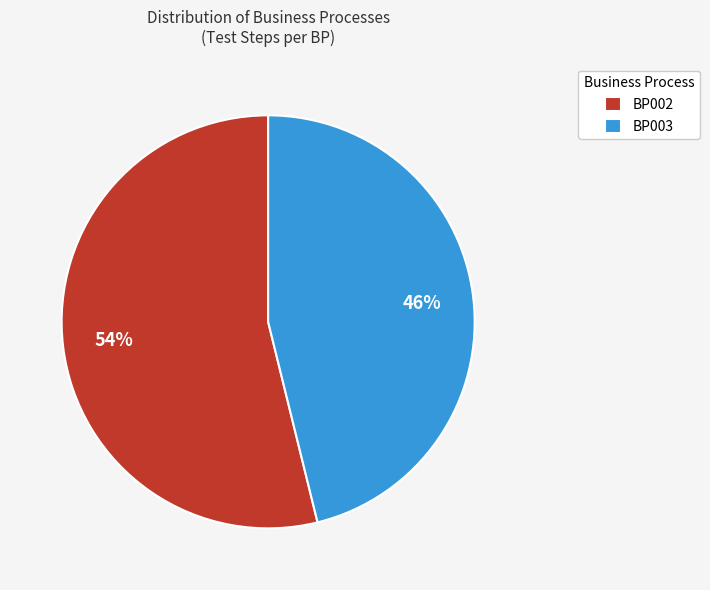

What is the largest slice in the pie chart?

BP002